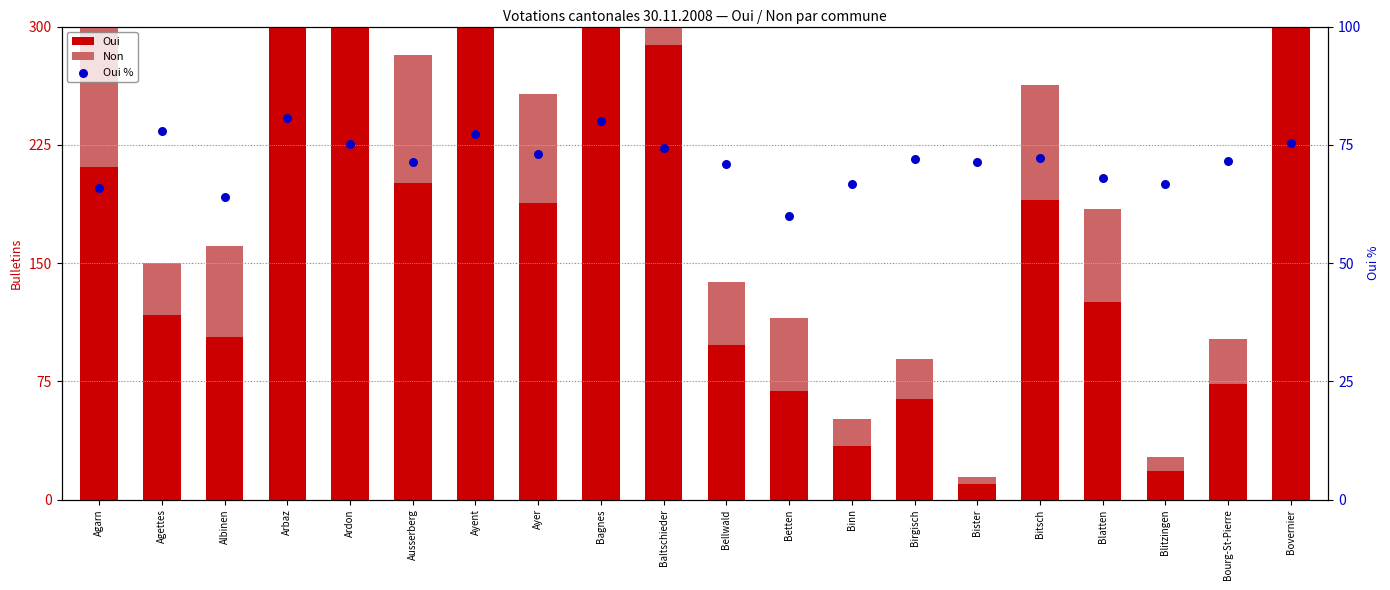

Which series reaches the maximum Y coordinate?

Oui